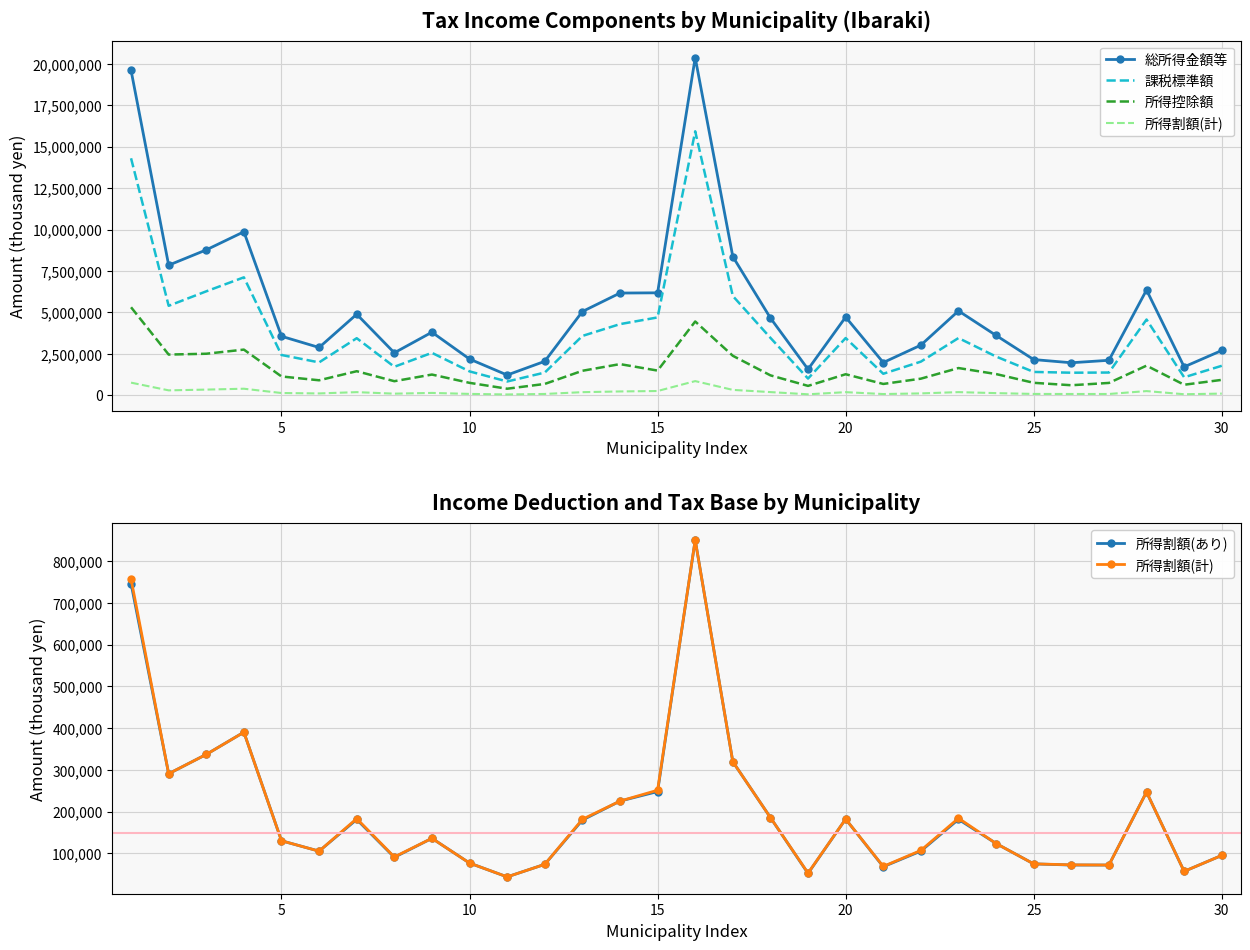

What are all the series names shown in the legend?

総所得金額等, 課税標準額, 所得控除額, 所得割額(計), 所得割額(あり)